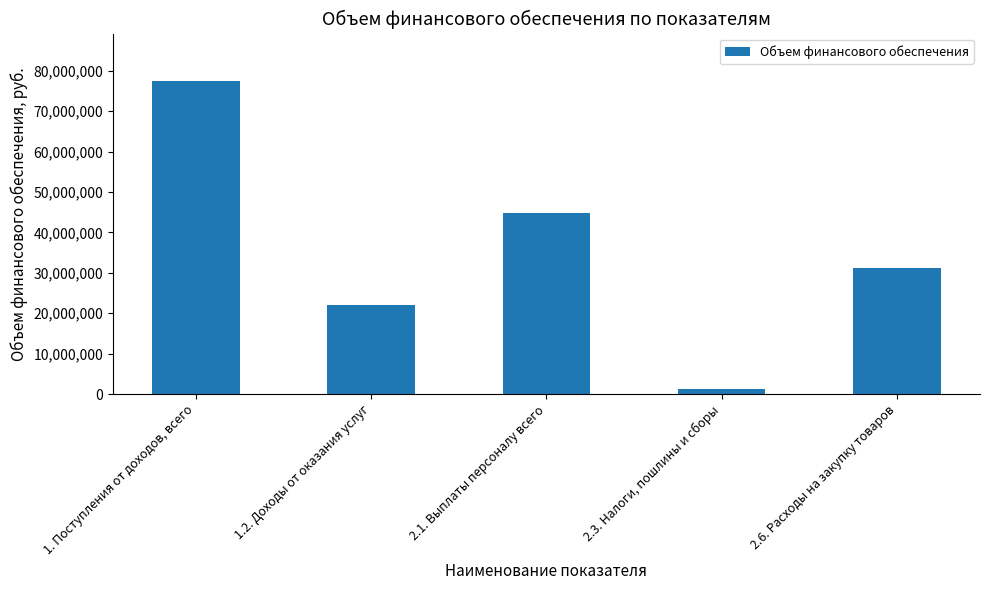

The chart shows a value of 1140000 at 2.3. Налоги, пошлины и сборы. True or false?

True